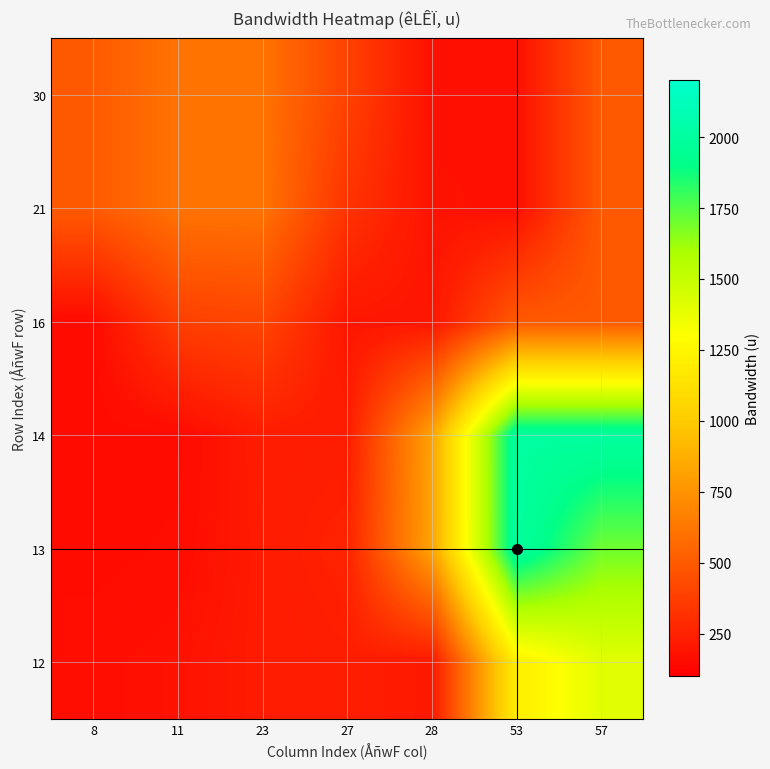

How many series are shown in this chart?

6